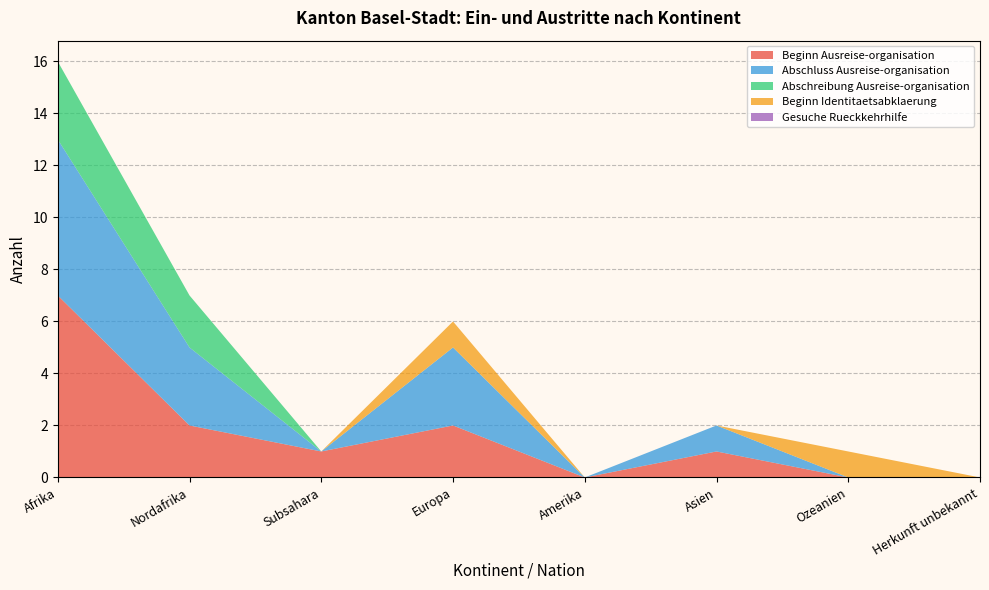

Reading left to right, transcribe all the data shown in this chart.

Beginn Ausreise-organisation: Afrika=7	Nordafrika=2	Subsahara=1	Europa=2	Amerika=0	Asien=1	Ozeanien=0	Herkunft unbekannt=0
Abschluss Ausreise-organisation: Afrika=6	Nordafrika=3	Subsahara=0	Europa=3	Amerika=0	Asien=1	Ozeanien=0	Herkunft unbekannt=0
Abschreibung Ausreise-organisation: Afrika=3	Nordafrika=2	Subsahara=0	Europa=0	Amerika=0	Asien=0	Ozeanien=0	Herkunft unbekannt=0
Beginn Identitaetsabklaerung: Afrika=0	Nordafrika=0	Subsahara=0	Europa=1	Amerika=0	Asien=0	Ozeanien=1	Herkunft unbekannt=0
Gesuche Rueckkehrhilfe: Afrika=0	Nordafrika=0	Subsahara=0	Europa=0	Amerika=0	Asien=0	Ozeanien=0	Herkunft unbekannt=0